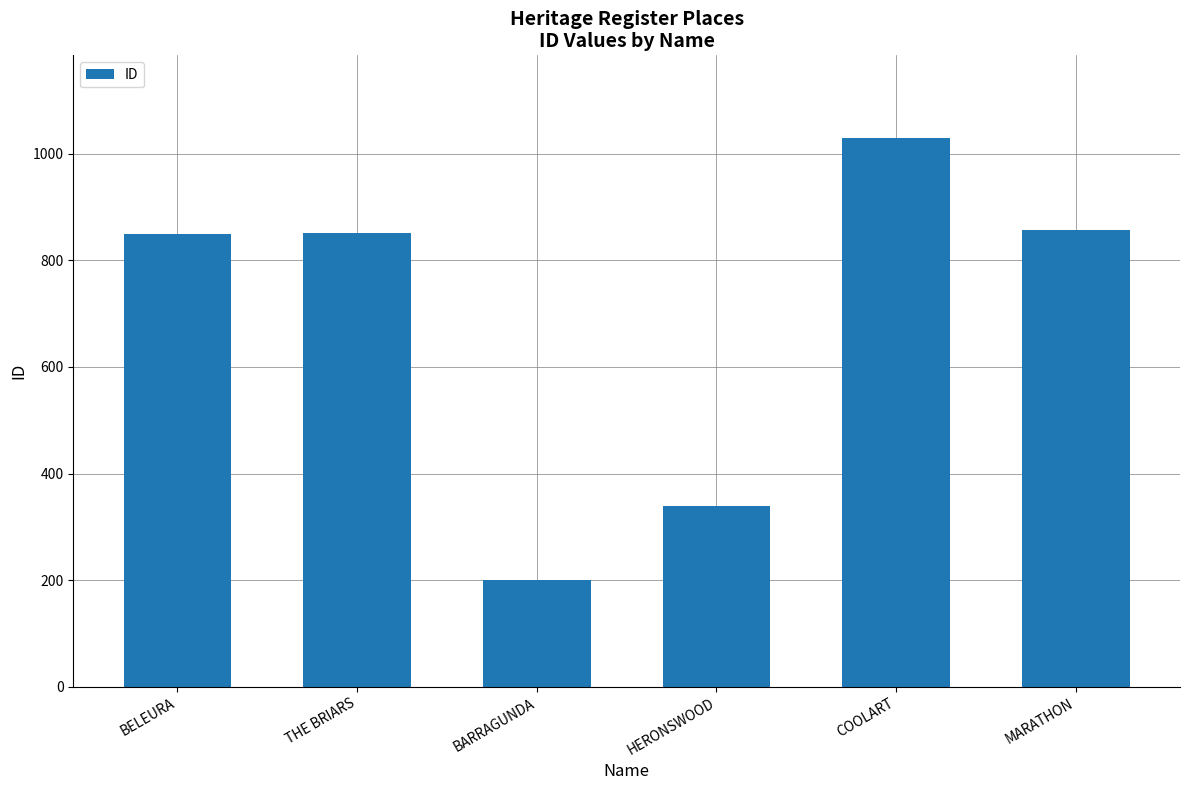

What is the ratio of the value at COOLART to the value at BARRAGUNDA?

5.1